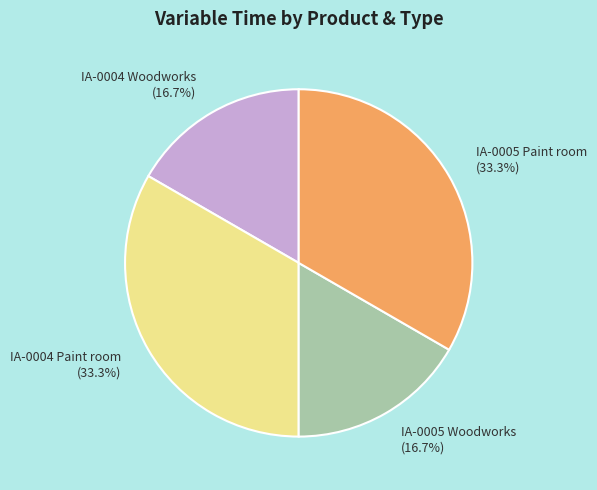

Is it true that IA-0004 Paint room is 45% of the pie?

False